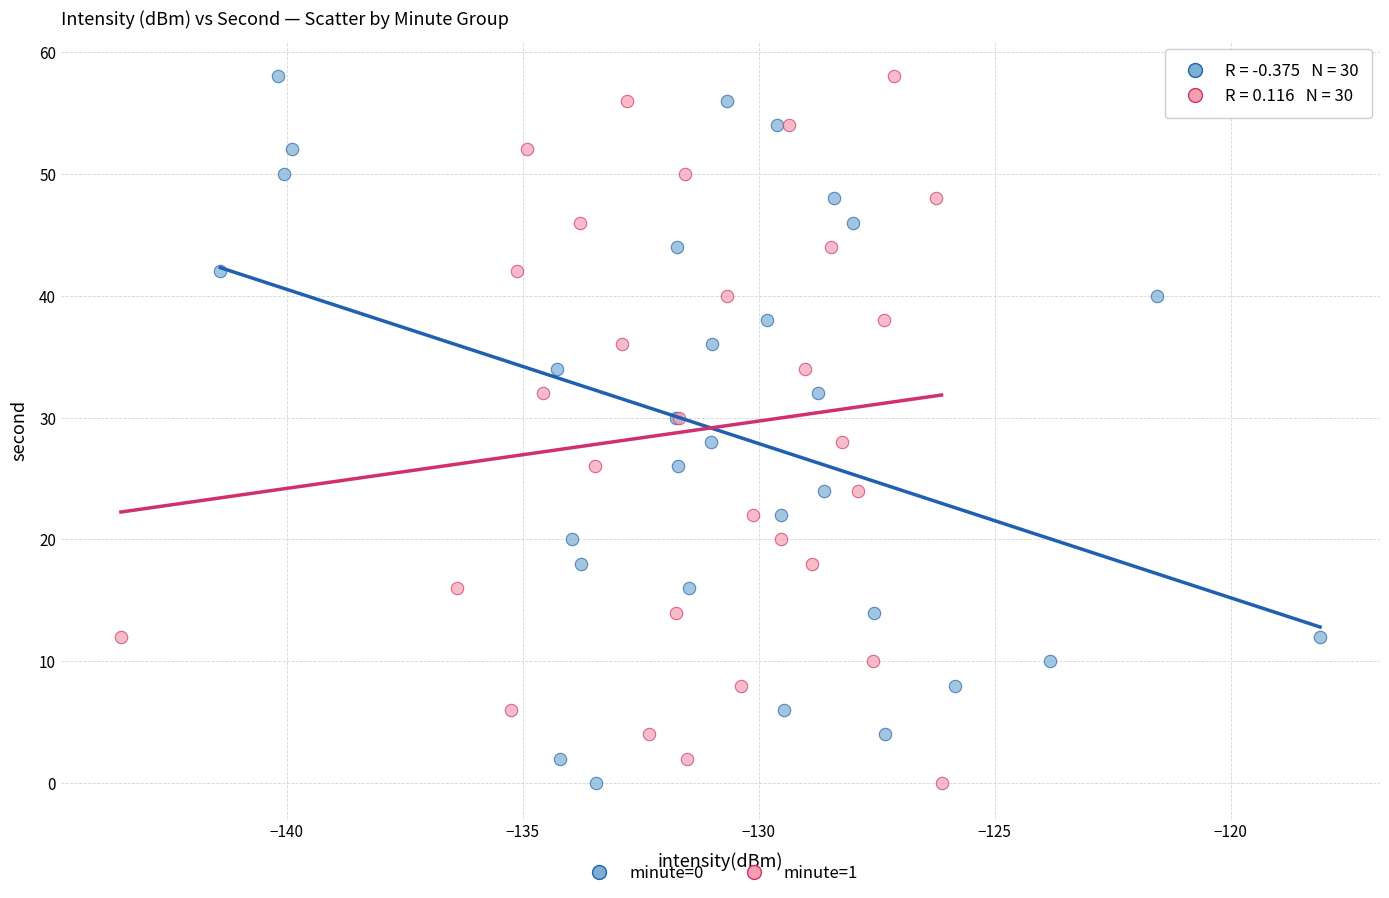

What are all the series names shown in the legend?

minute=0, minute=1